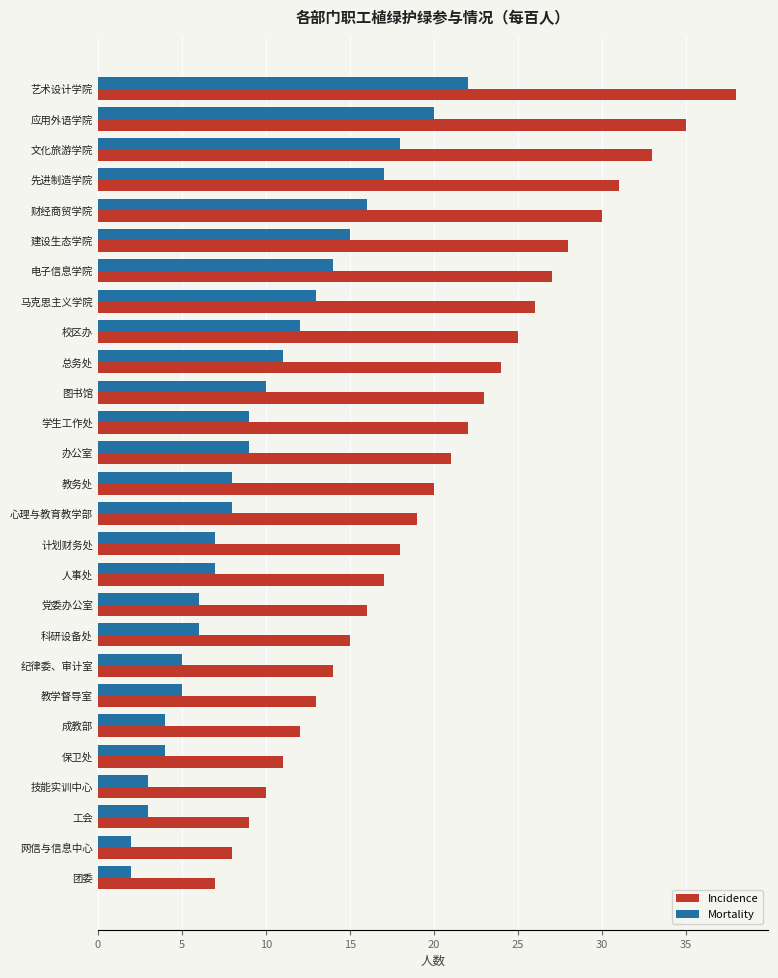

How many categories are shown in the chart?

27